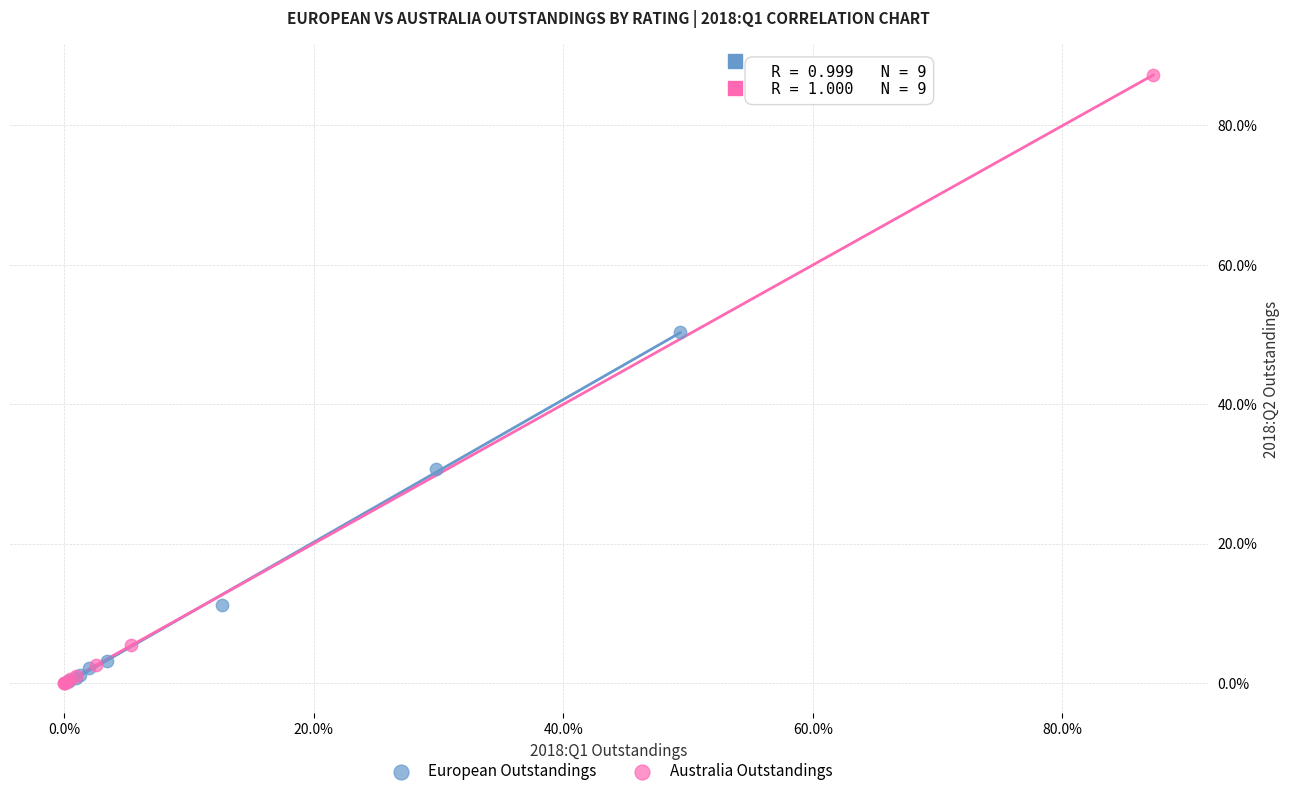

What are all the series names shown in the legend?

European Outstandings, Australia Outstandings